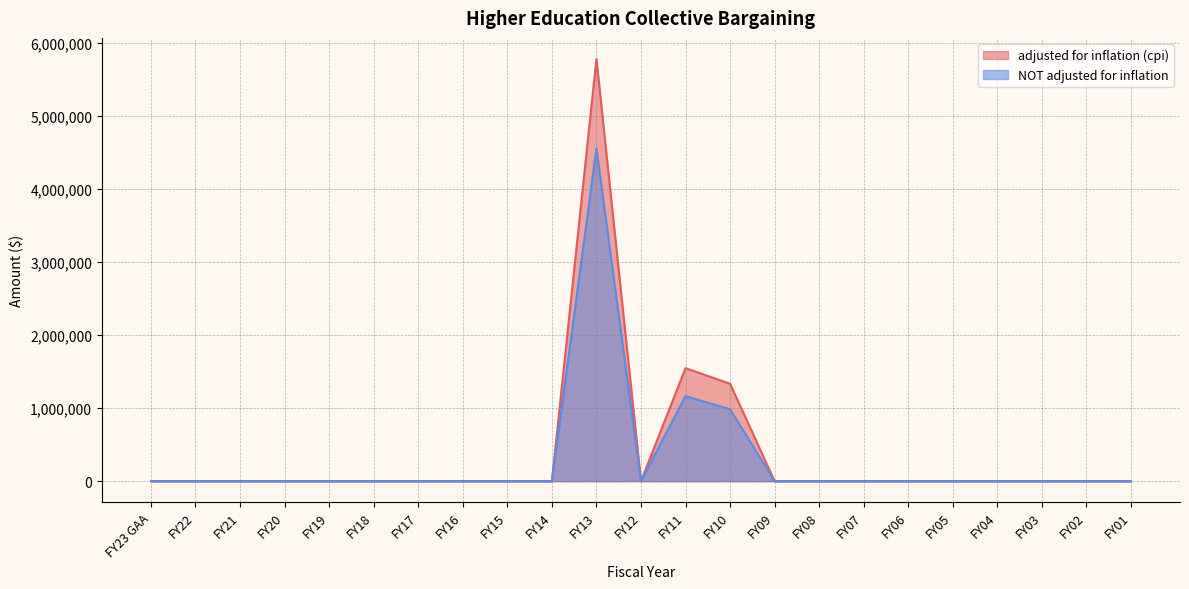

Which series has the largest total across all categories?

adjusted for inflation (cpi)